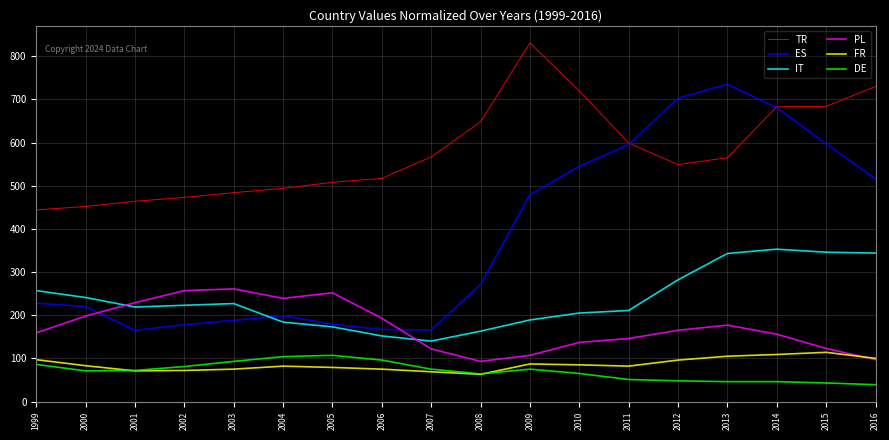

What is the maximum value for FR?

114